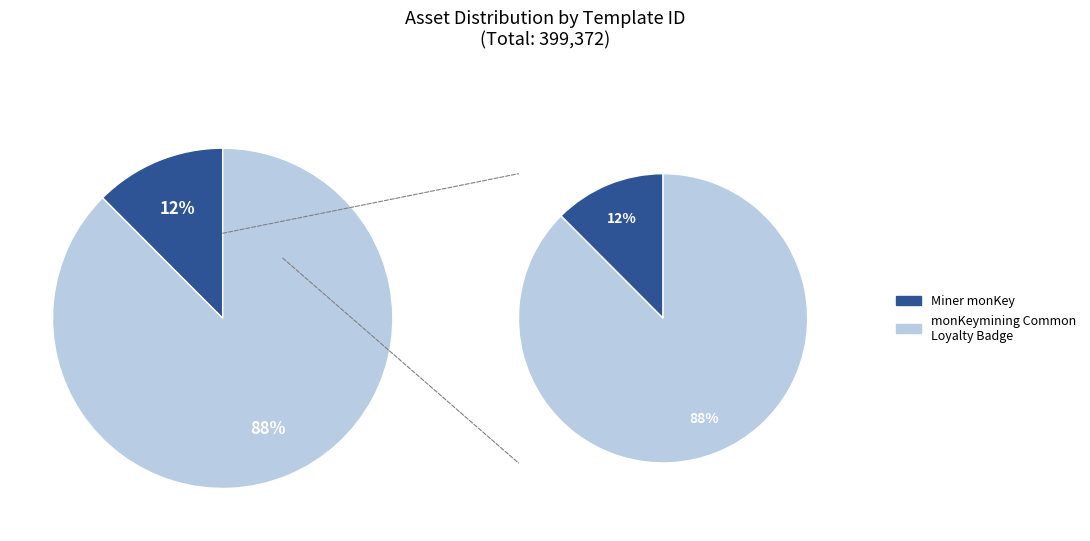

Is Miner monKey the majority of the pie?

No